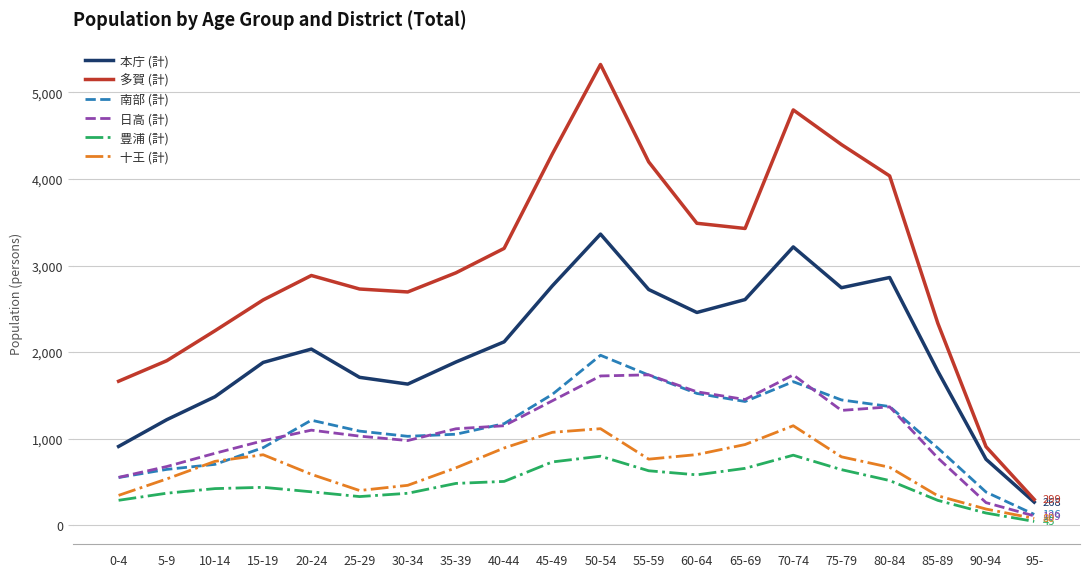

What is the sum of the 豊浦 (計) values at 10-14 and 30-34?

794